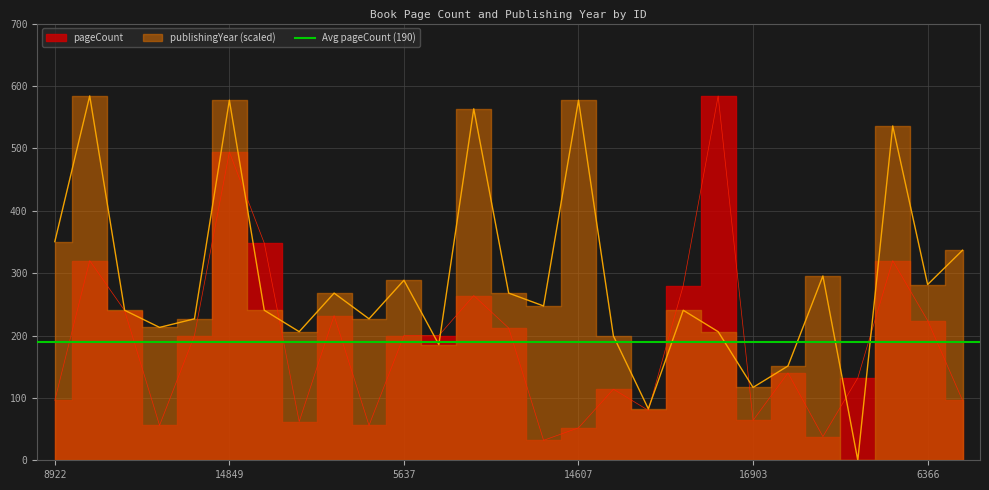

How many lines are shown in the chart?

2